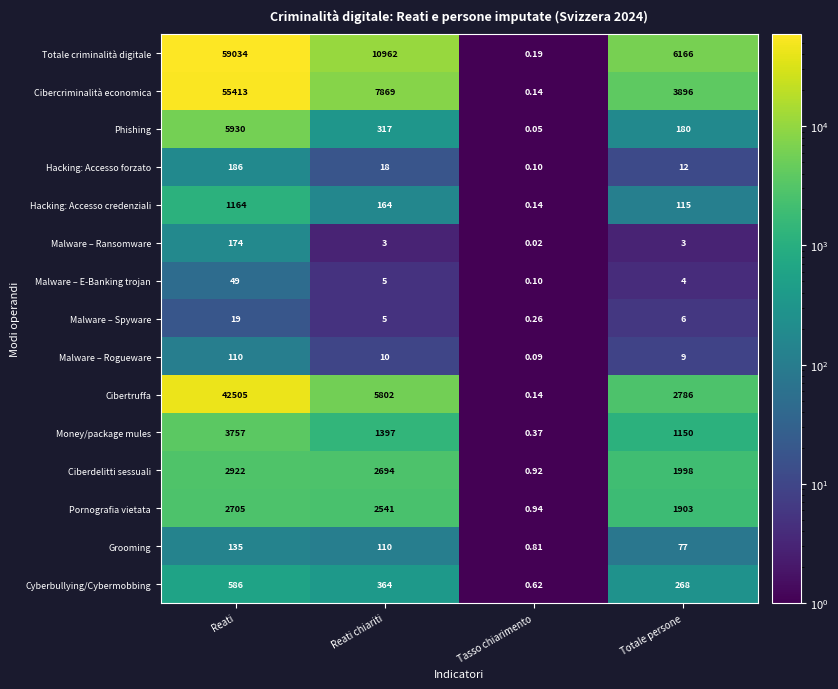

At which label does Pornografia vietata first exceed 2541?

Reati